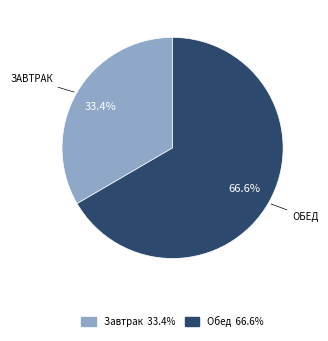

What percentage is NOT represented by Обед?

33.4%